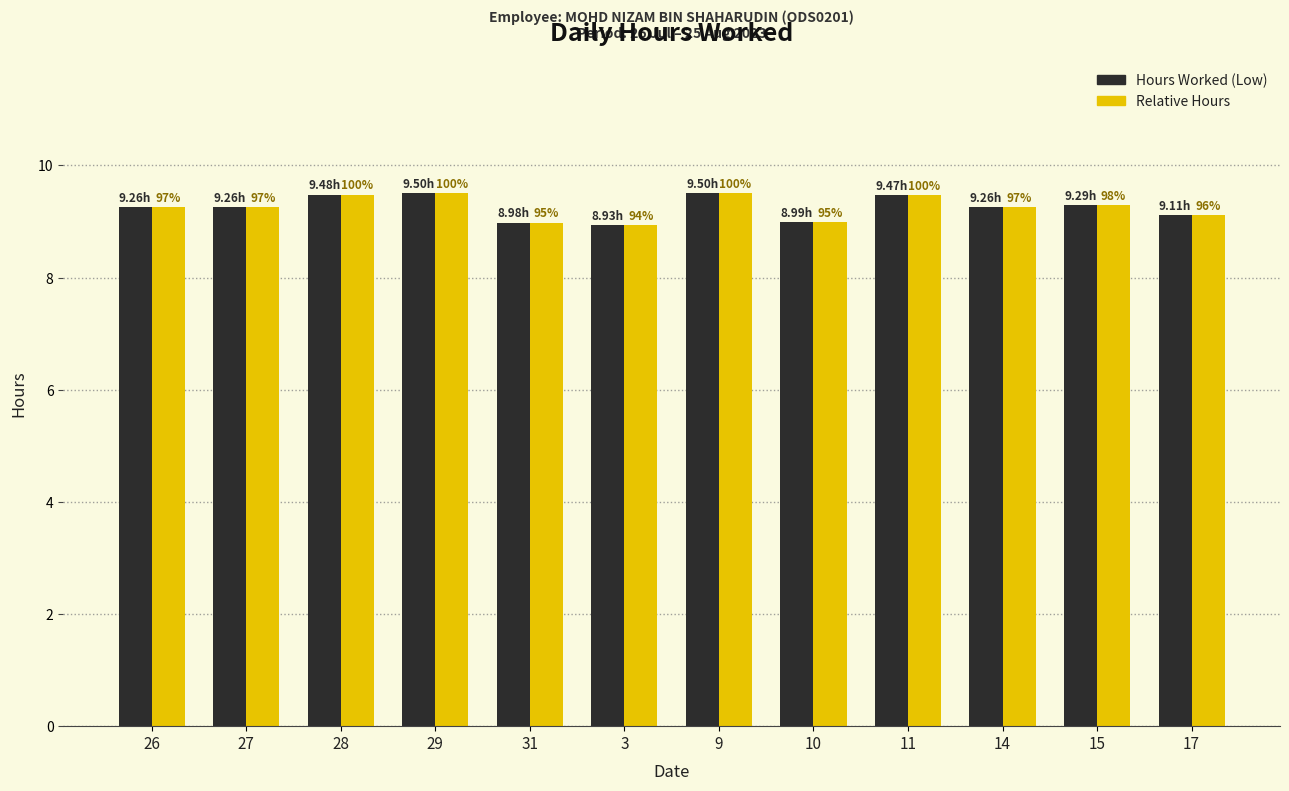

List the series in order of their peak value, lowest first.

Hours Worked (Low), Relative Hours